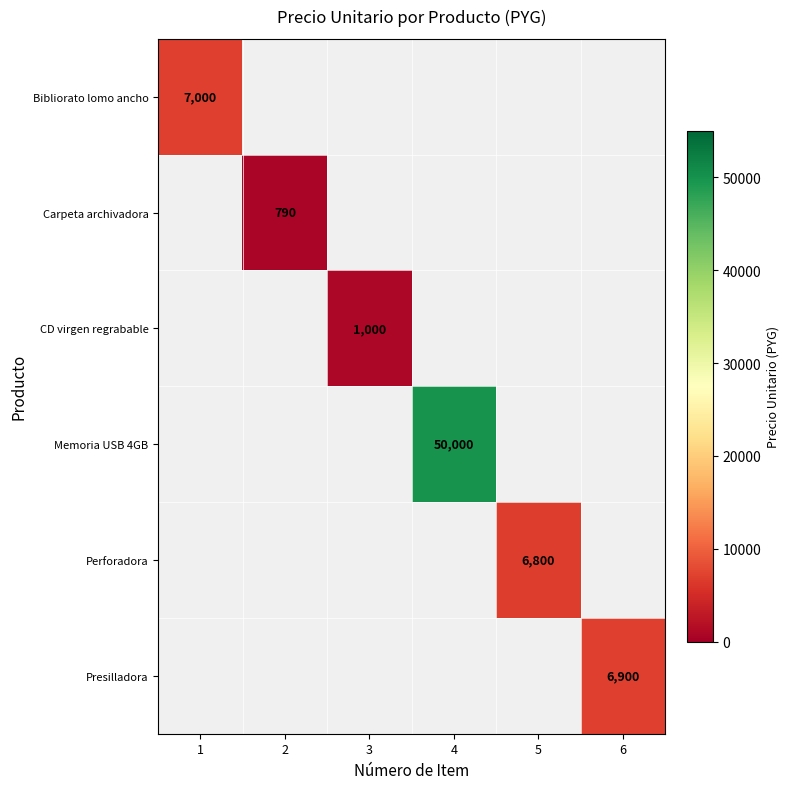

True or false: Perforadora has a value of 11349 at 5.

False